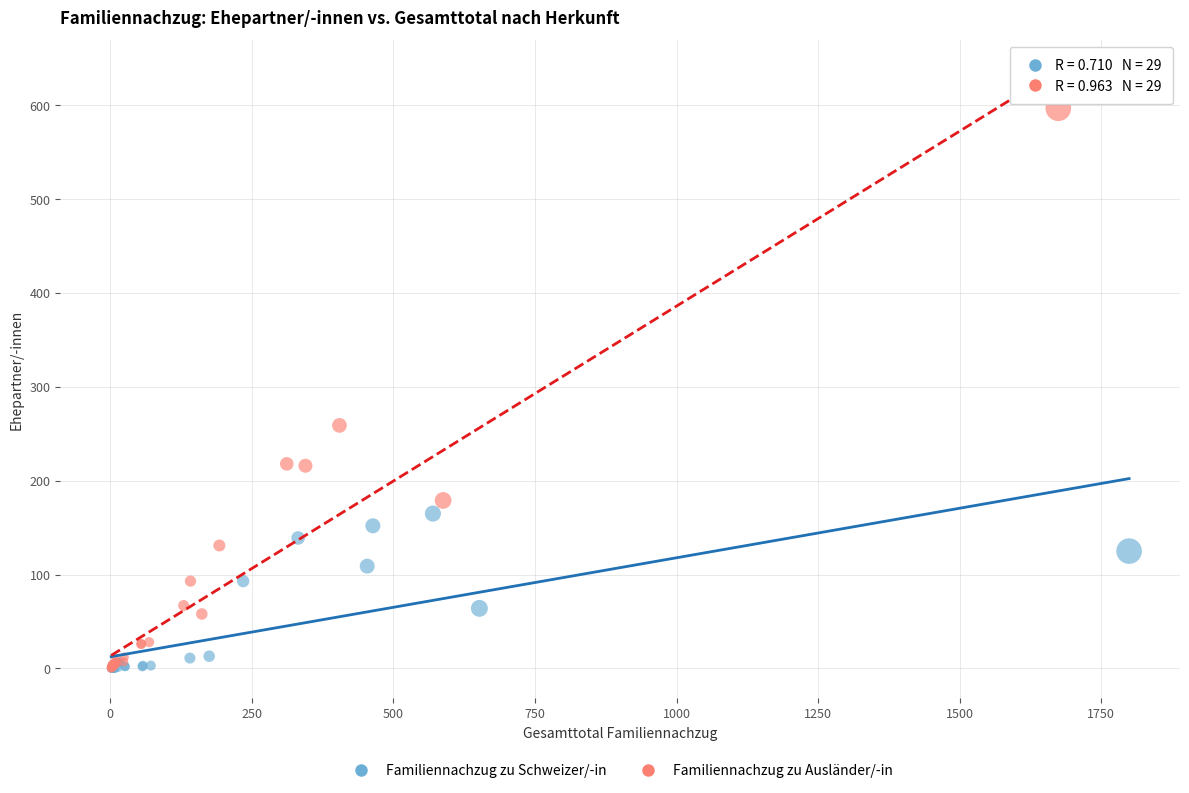

Which series has the widest spread of Y values?

Familiennachzug zu Ausländer/-in